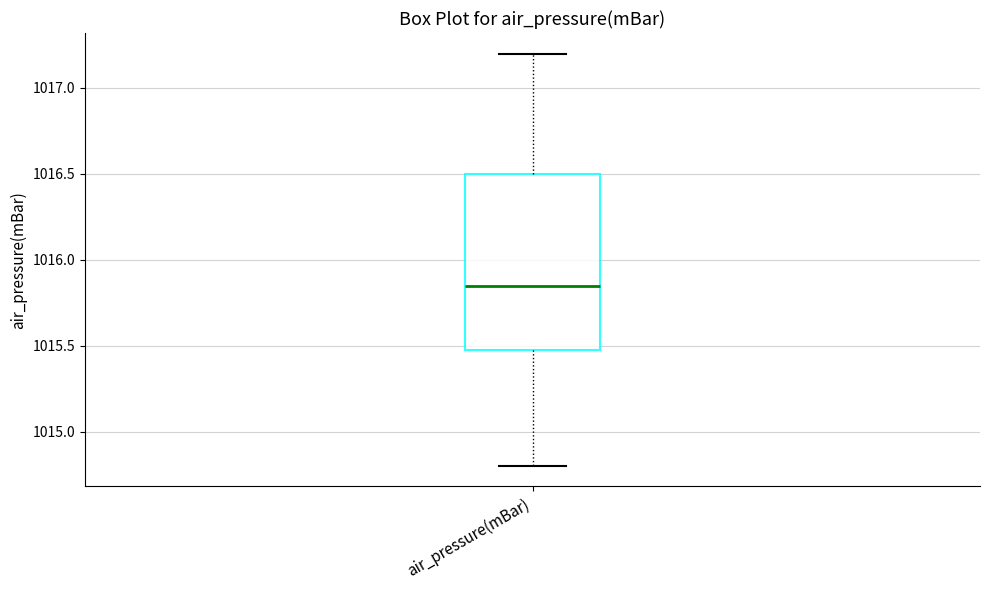

Read this box plot against the y-axis: the position of the median line, the range covered by the box, and the ends of both whiskers. The values are not printed on the chart, so give them approximately, as read against the axis.

median 1015.85, box 1015.50 to 1016.50, whiskers 1014.80 to 1017.20